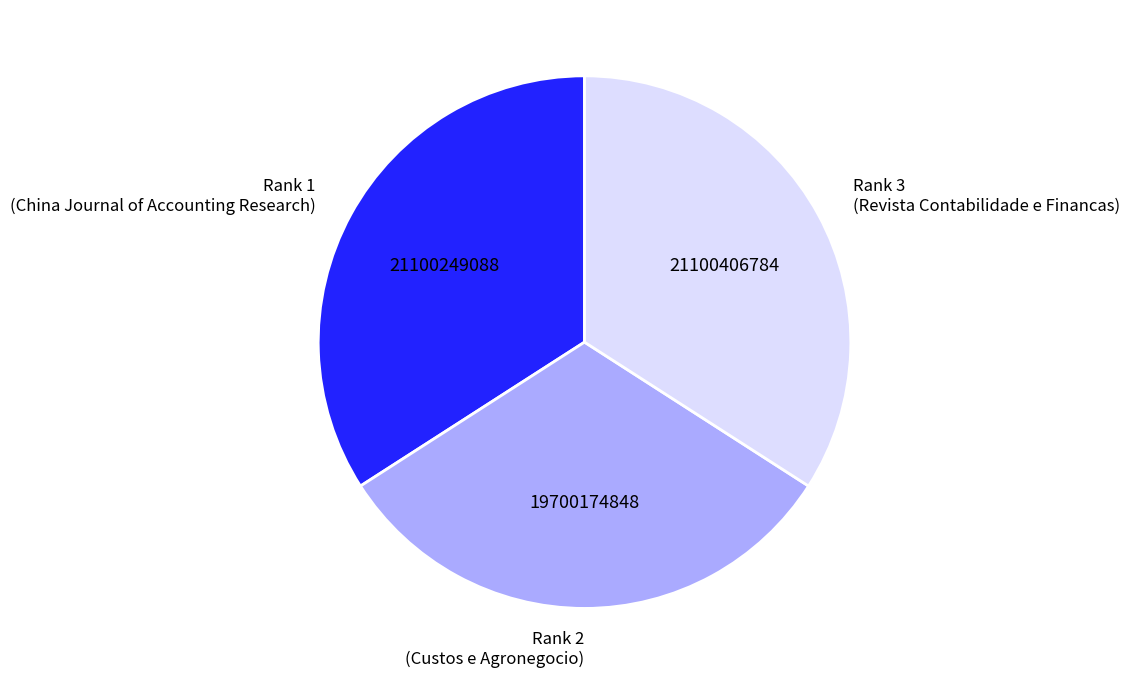

Is the sum of Rank 2 (Custos e Agronegocio) and Rank 3 (Revista Contabilidade e Financas) greater than half?

Yes